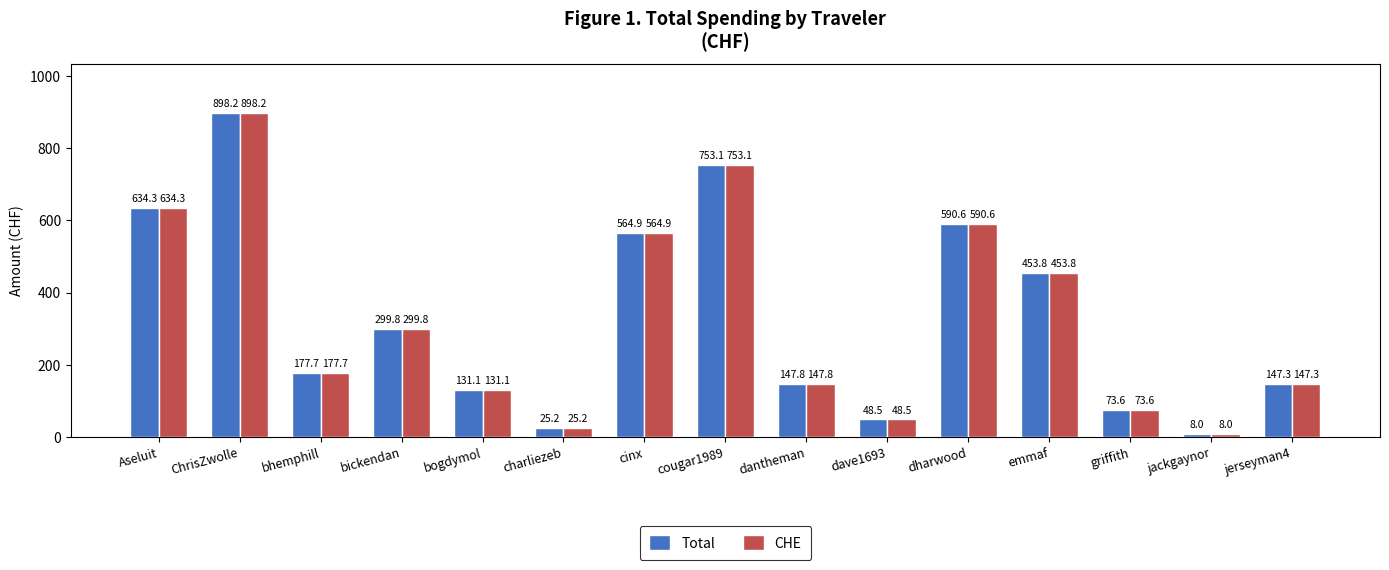

List the labels in order of CHE value, largest first.

ChrisZwolle, cougar1989, Aseluit, dharwood, cinx, emmaf, bickendan, bhemphill, dantheman, jerseyman4, bogdymol, griffith, dave1693, charliezeb, jackgaynor